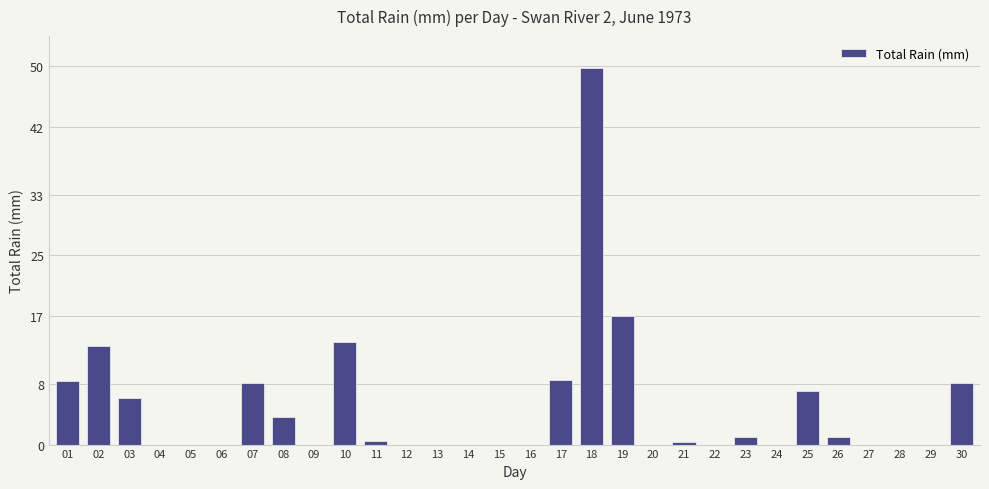

What is the sum of all values?

146.1